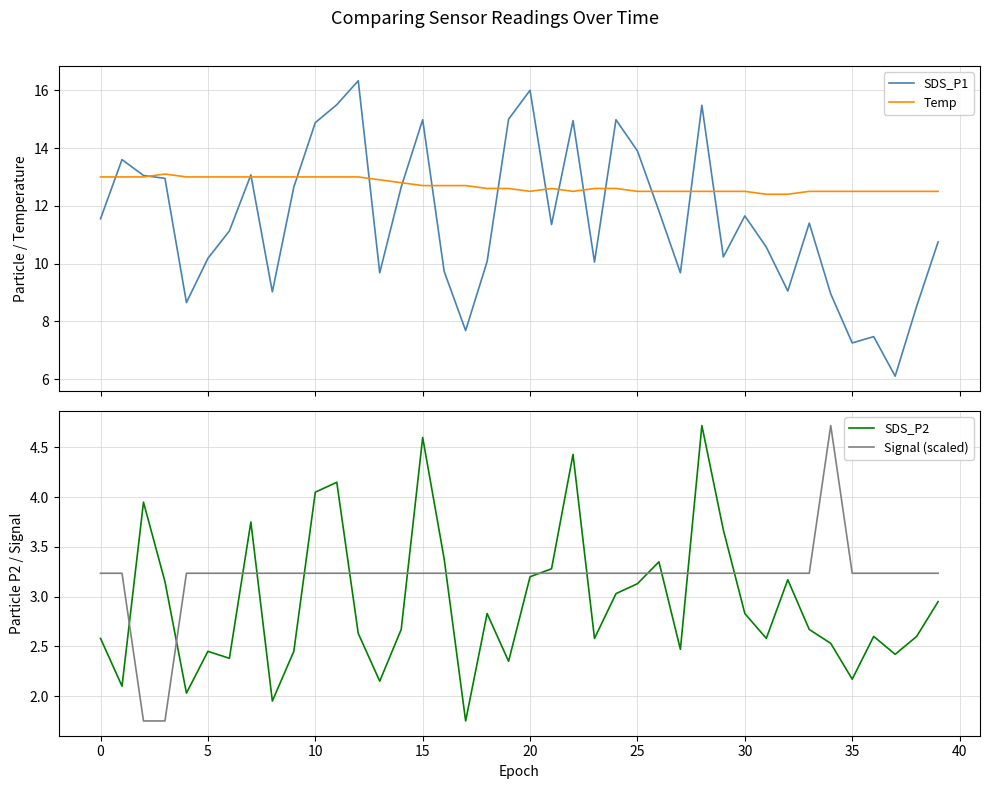

True or false: Signal (scaled) and SDS_P2 cross at least once.

True